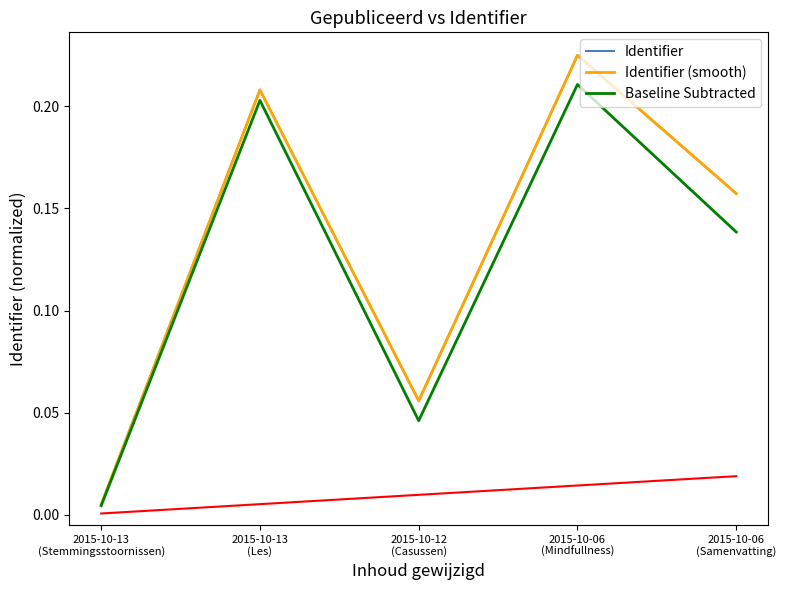

Does the chart have visible grid lines?

No